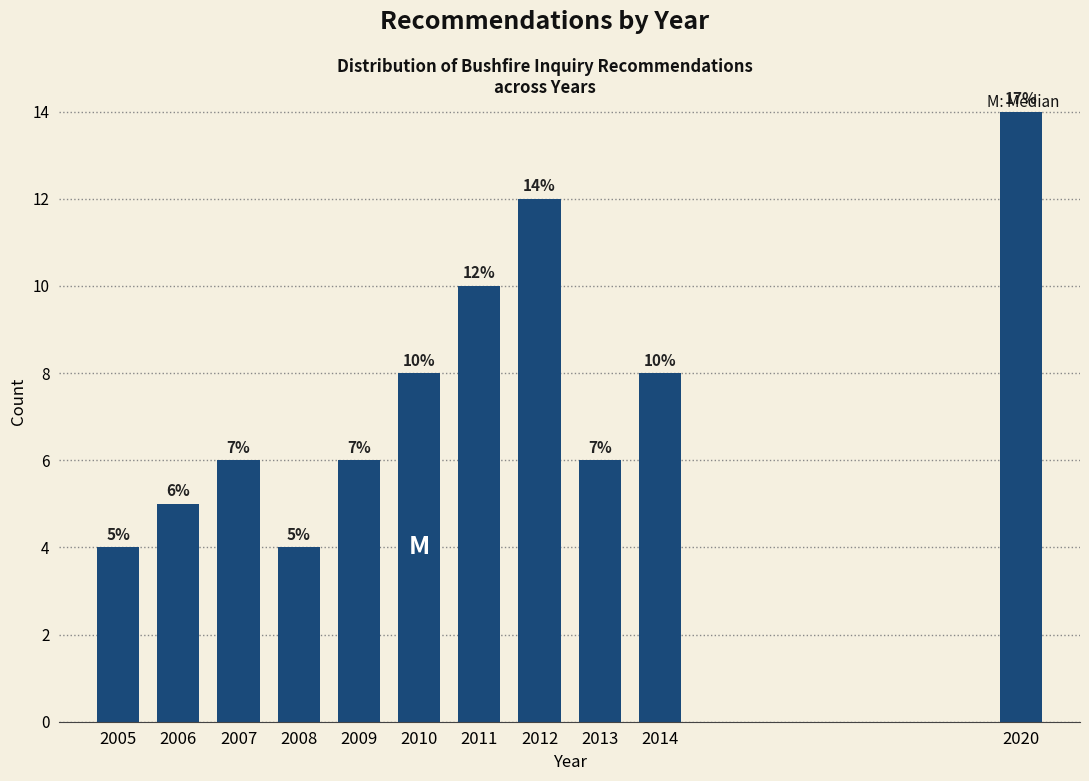

Reading left to right, transcribe all the data shown in this chart.

2005=4	2006=5	2007=6	2008=4	2009=6	2010=8	2011=10	2012=12	2013=6	2014=8	2020=14